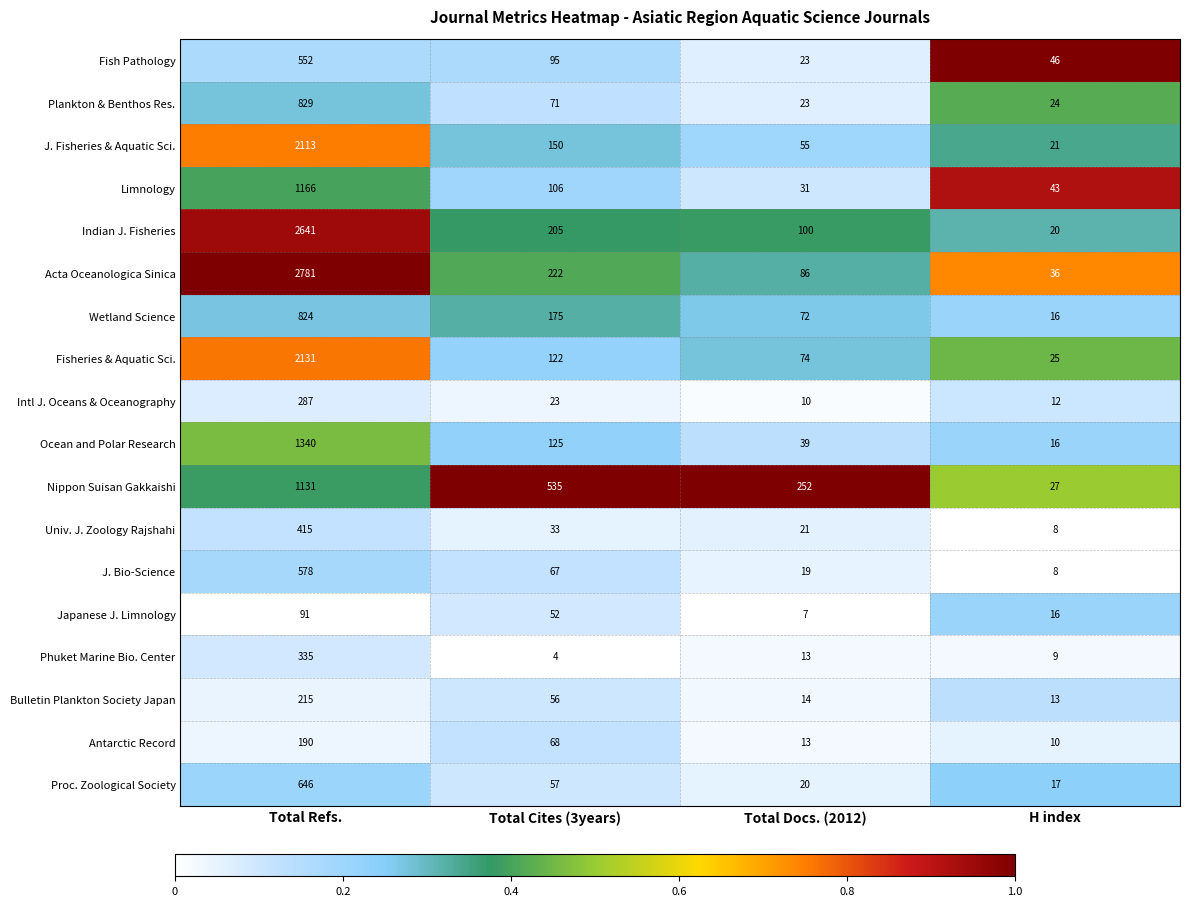

What is the sum of all Limnology values?

1346